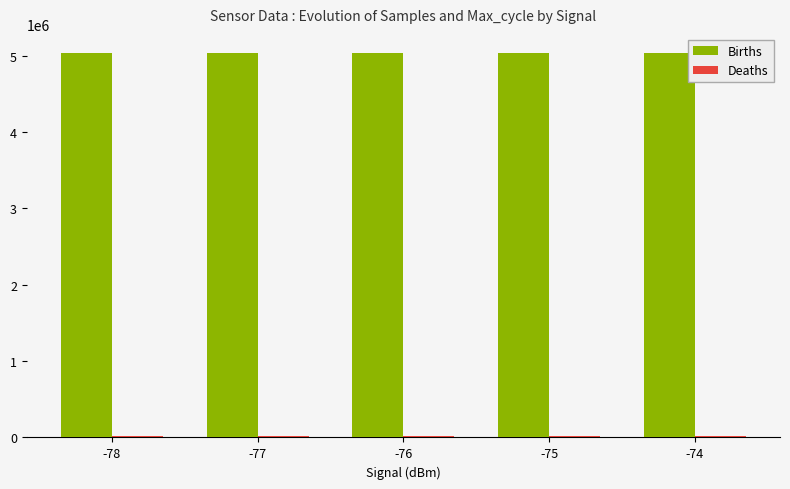

What is the average value of the Births series?

5034062